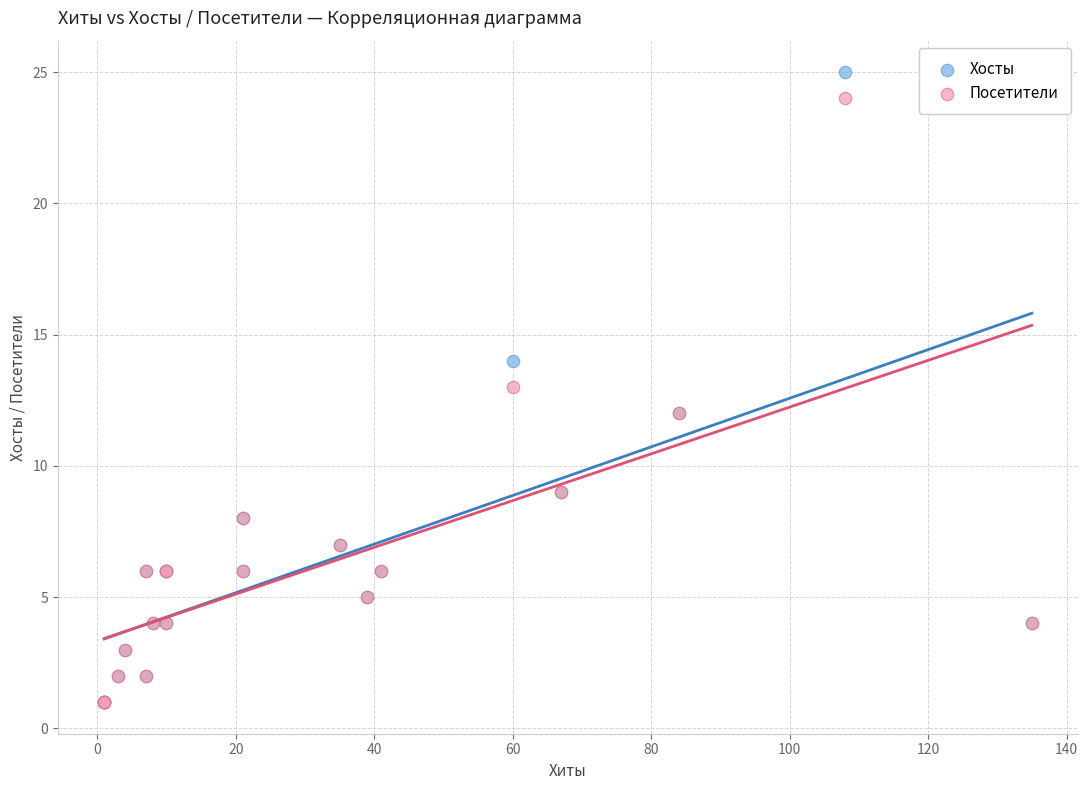

Which series contains the highest Y value?

Хосты